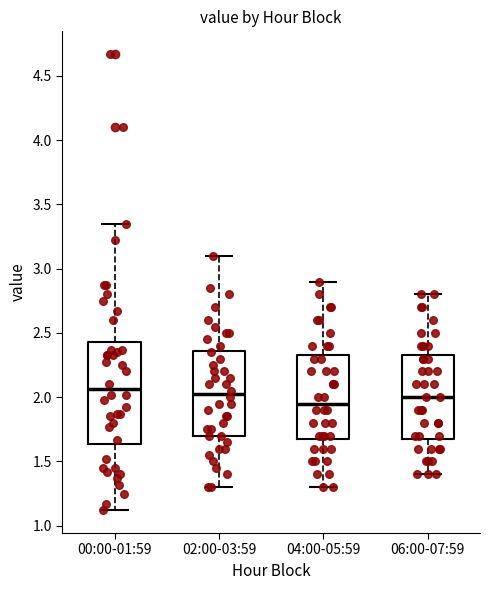

Where does the upper whisker of the box for 00:00-01:59 end on the y-axis? The values are not printed on the chart, so give them approximately, as read against the axis.

3.35